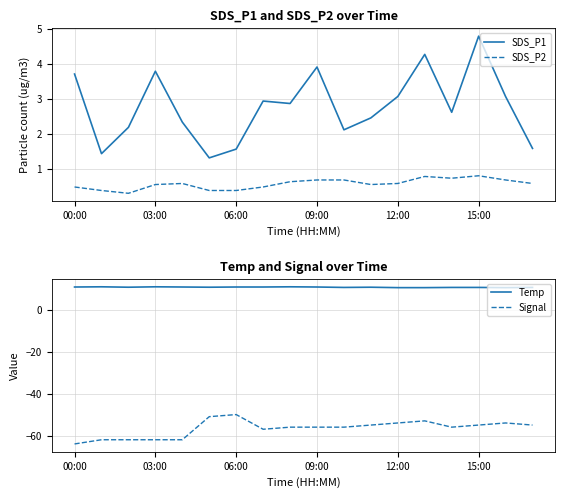

What is the spread (max minus min) of values at 10?

66.6